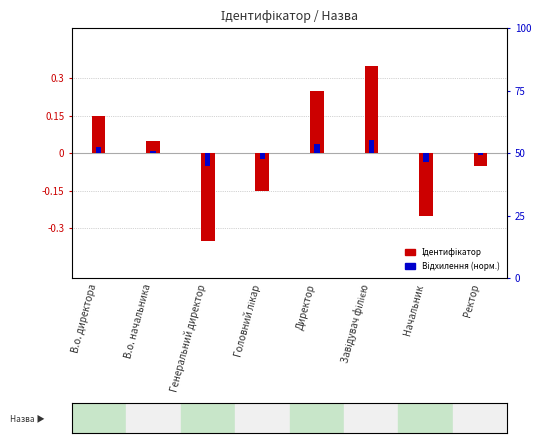

What are all the series names shown in the legend?

Ідентифікатор, Відхилення (норм.)